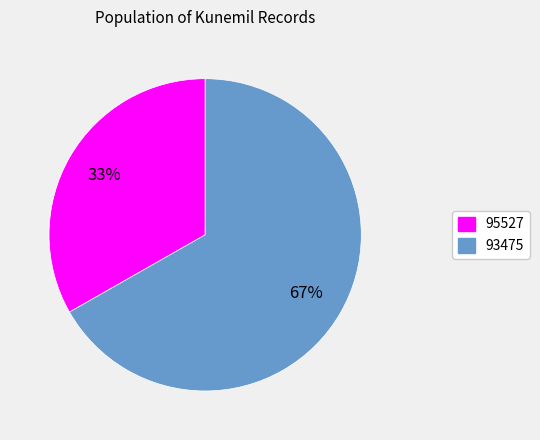

How many slices are in this pie chart?

2